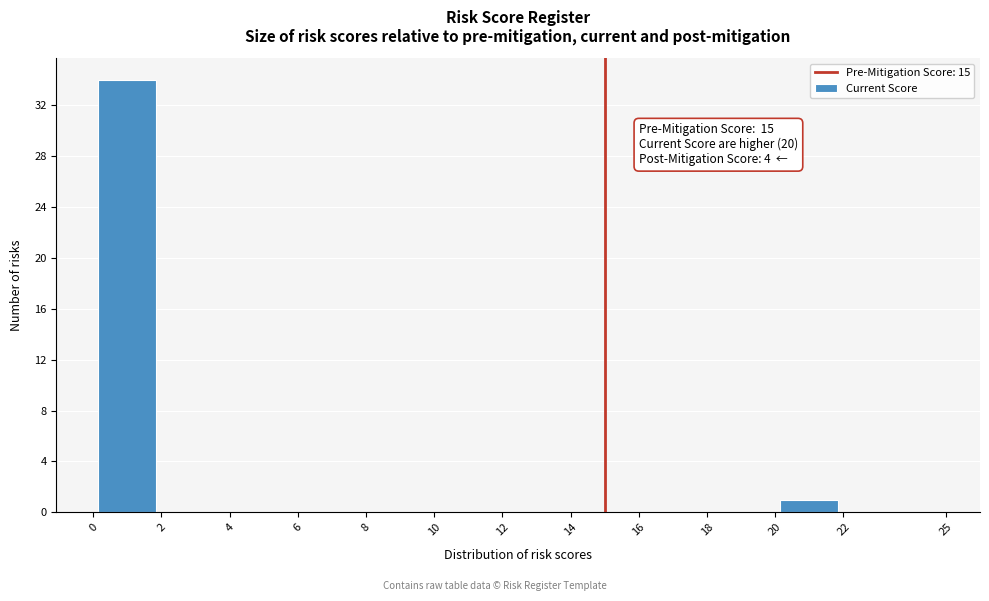

Over which range of the x-axis is the bar tallest?

0 to 2